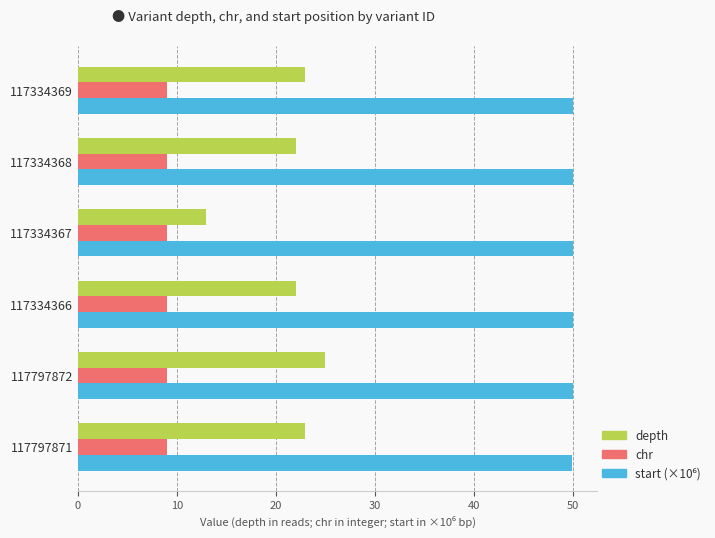

What is the sum of the chr values at 117334368 and 117334367?

18.0